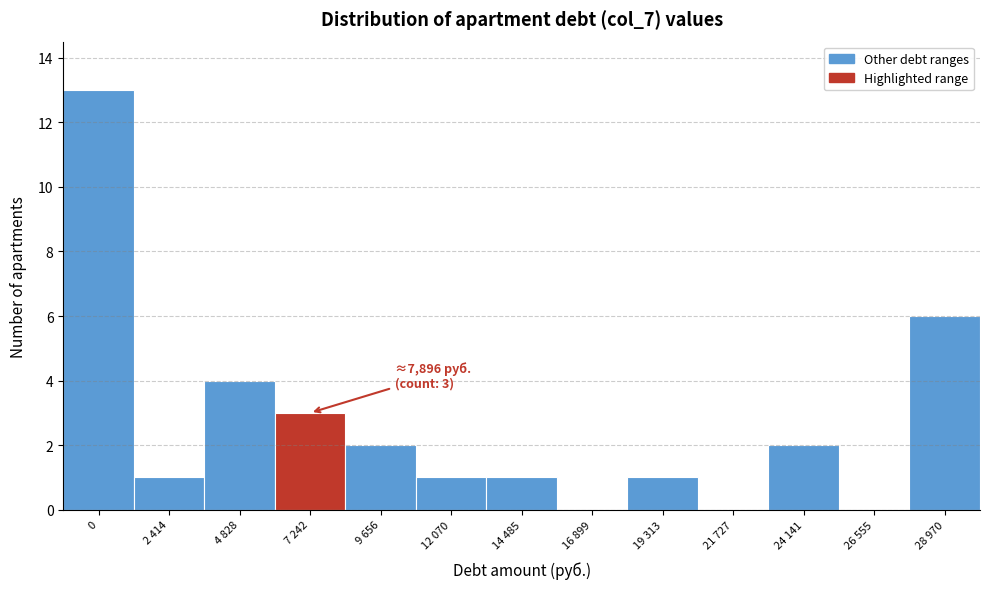

Reading left to right, list all the values displayed in this chart.

0=13	2 414=1	4 828=4	7 242=3	9 656=2	12 070=1	14 485=1	16 899=0	19 313=1	21 727=0	24 141=2	26 555=0	28 970=6